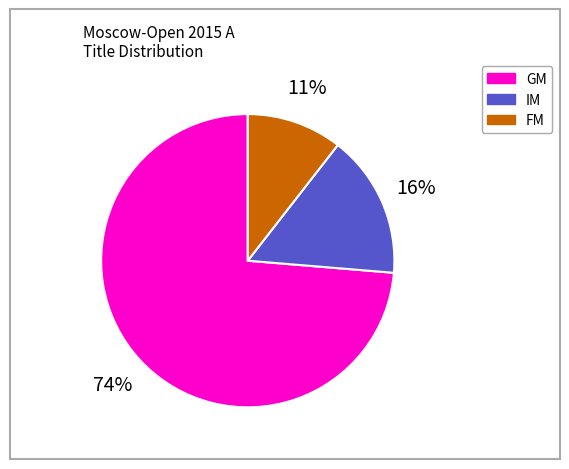

Which category has the biggest portion of the pie?

GM